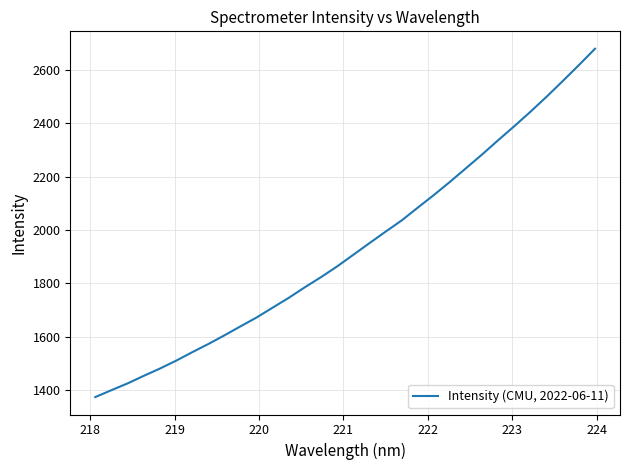

What is the greatest value displayed?

2680.3